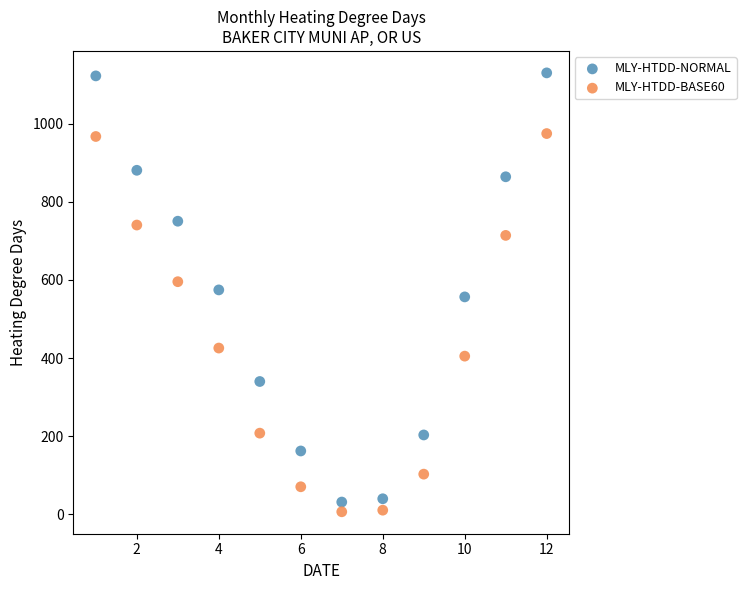

Which series contains the lowest Y value?

MLY-HTDD-BASE60